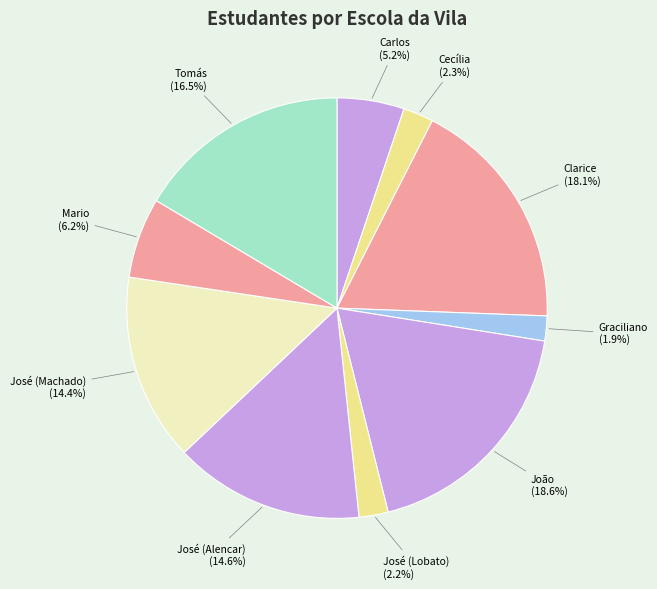

Count the number of slices in the pie.

10